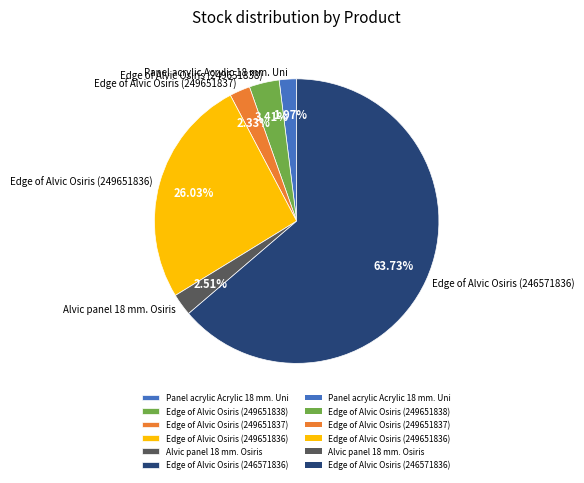

Do Panel acrylic Acrylic 18 mm. Uni and Edge of Alvic Osiris (246571836) together represent more than half of the pie?

Yes